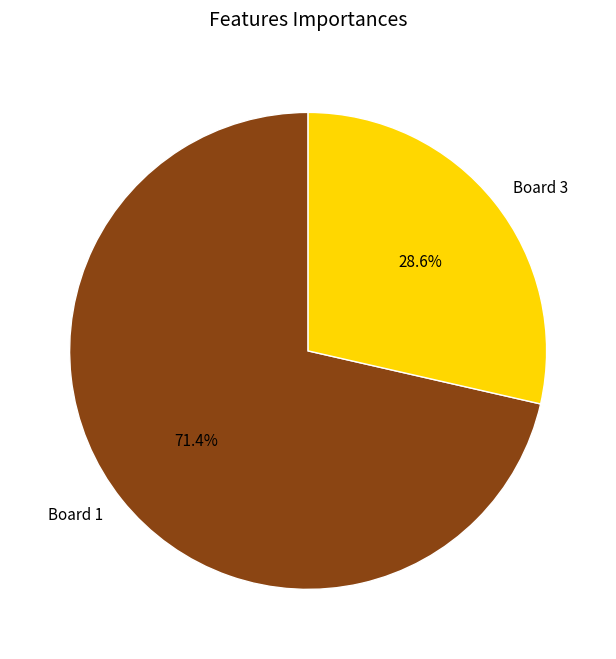

The Board 1 slice represents 71% of the pie. True or false?

True